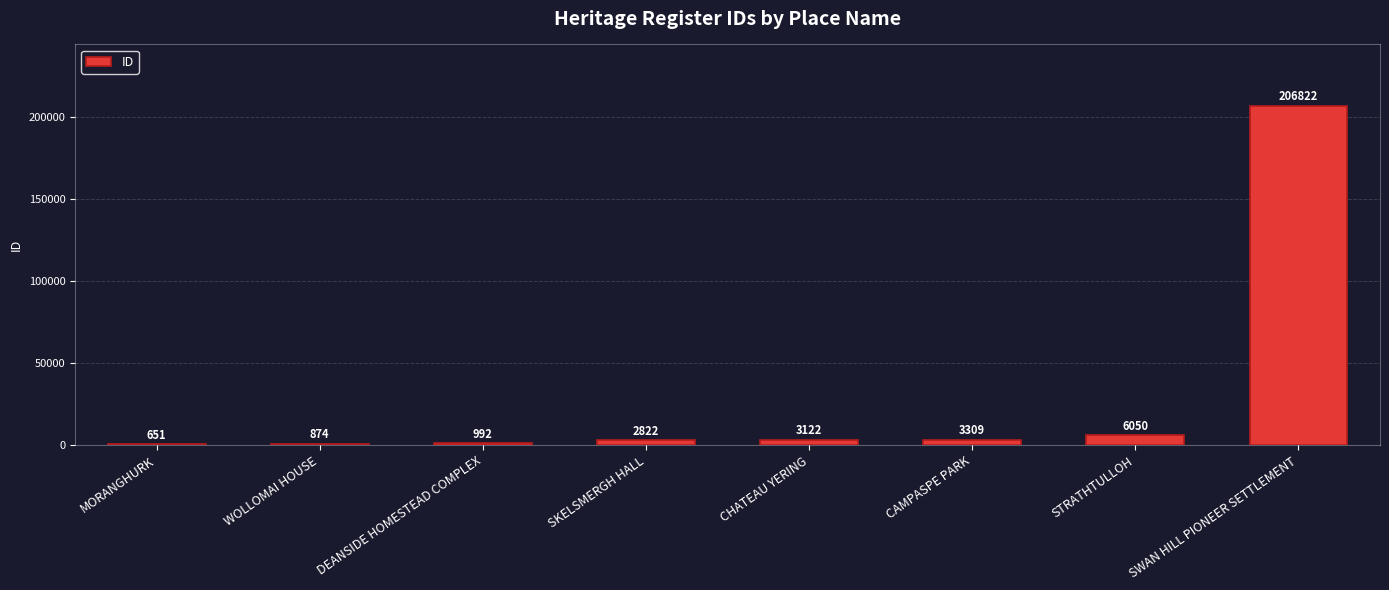

The value at DEANSIDE HOMESTEAD COMPLEX is 992. True or false?

True